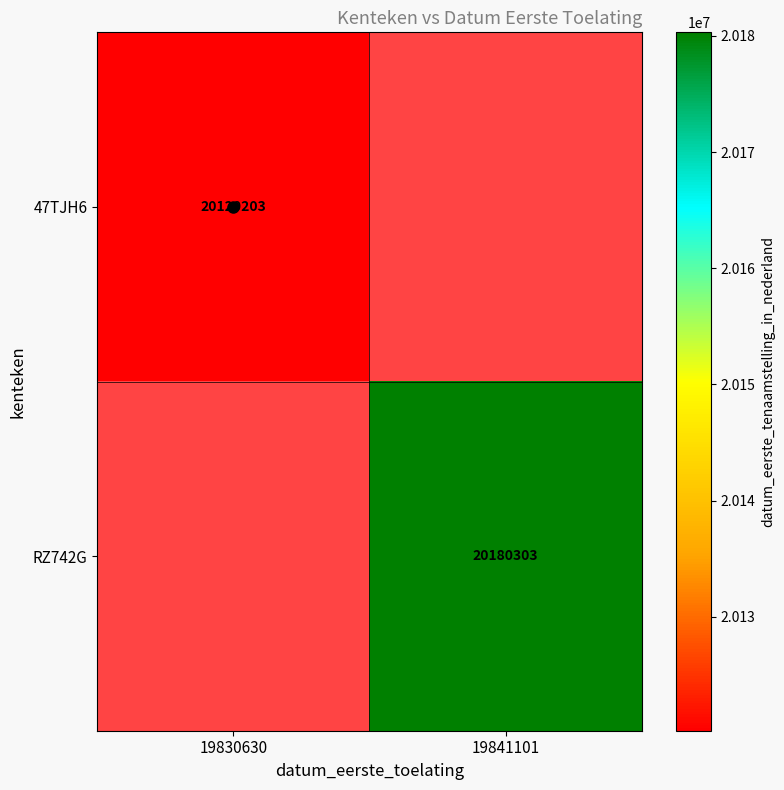

How many categories are shown in the chart?

2